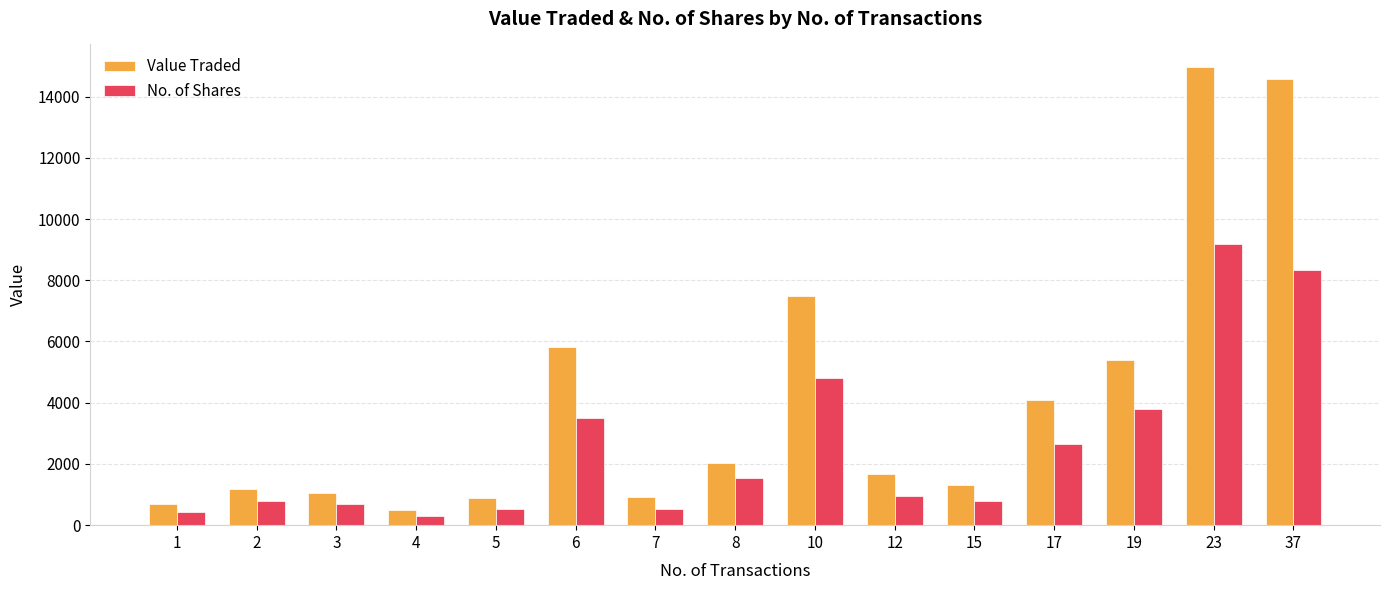

What is the highest value of the Value Traded series?

14955